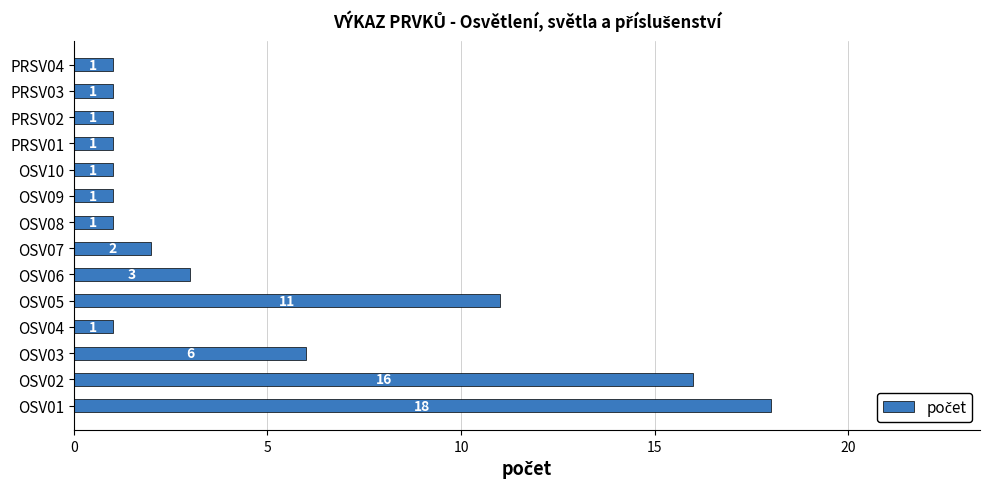

Is it true that the value at OSV05 is 11?

True